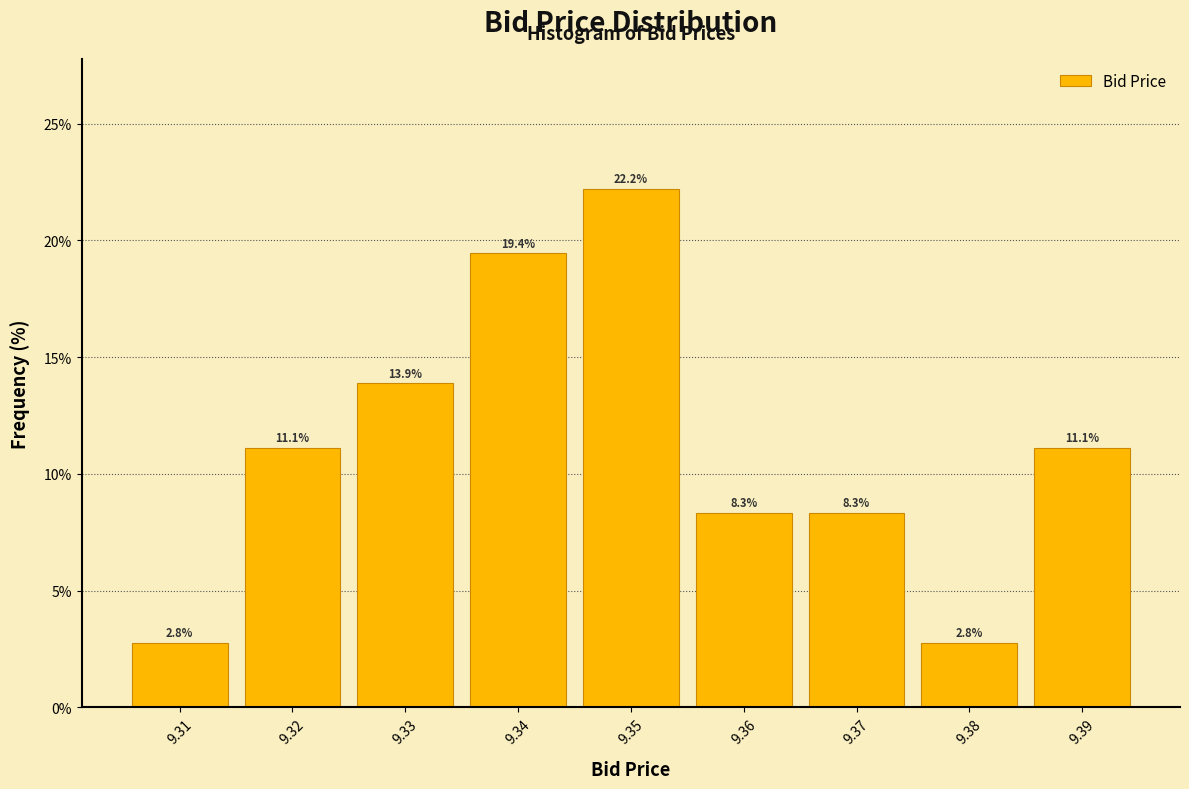

What is the height of the bar covering 9.305 to 9.315 on the x-axis?

2.8